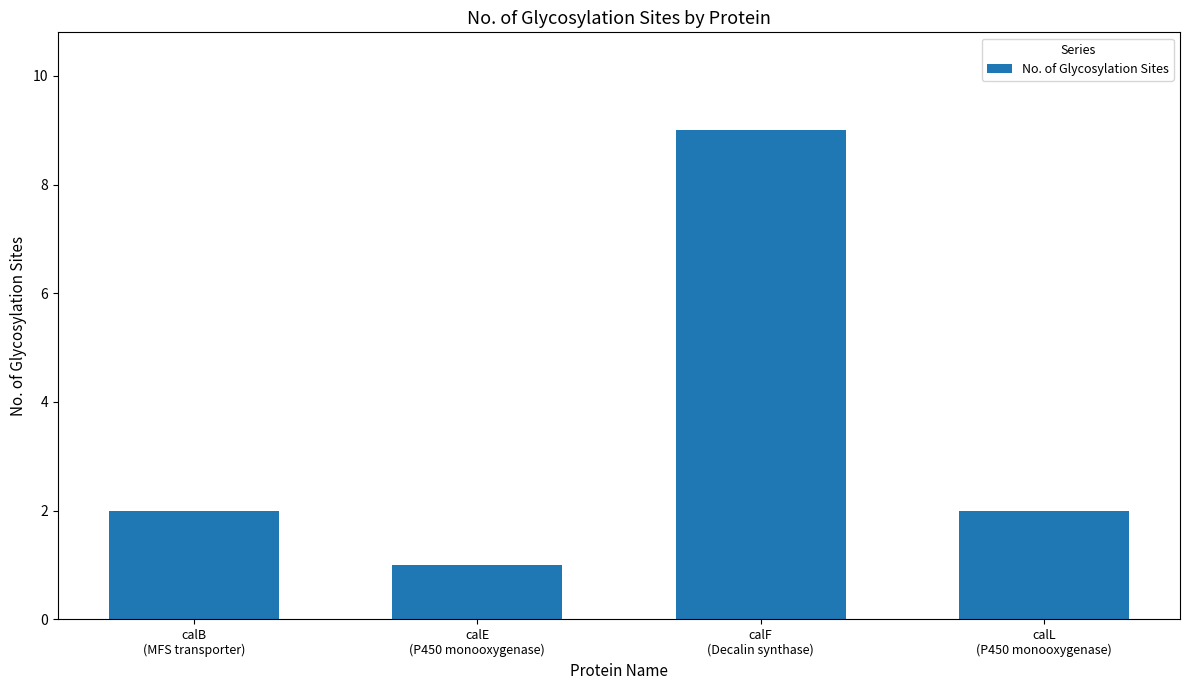

What is the value of the 3rd bar from the left?

9